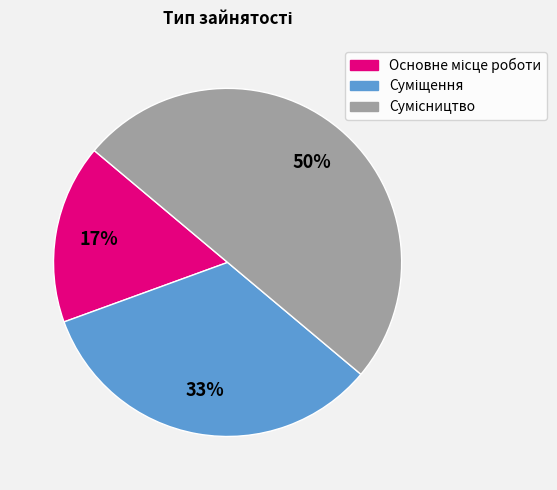

To the nearest percent, what is the difference between the largest and smallest slice percentages?

33%